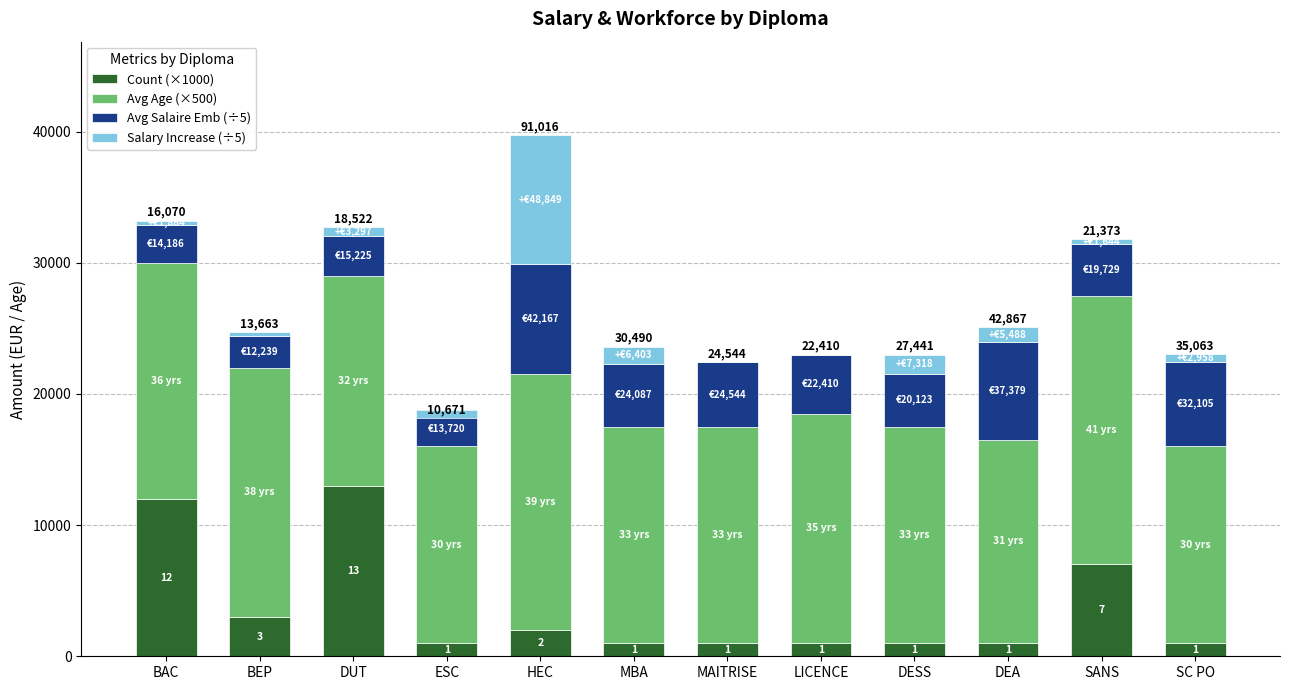

How many data points in Avg Salaire Emb (÷5) are less than 4482?

6